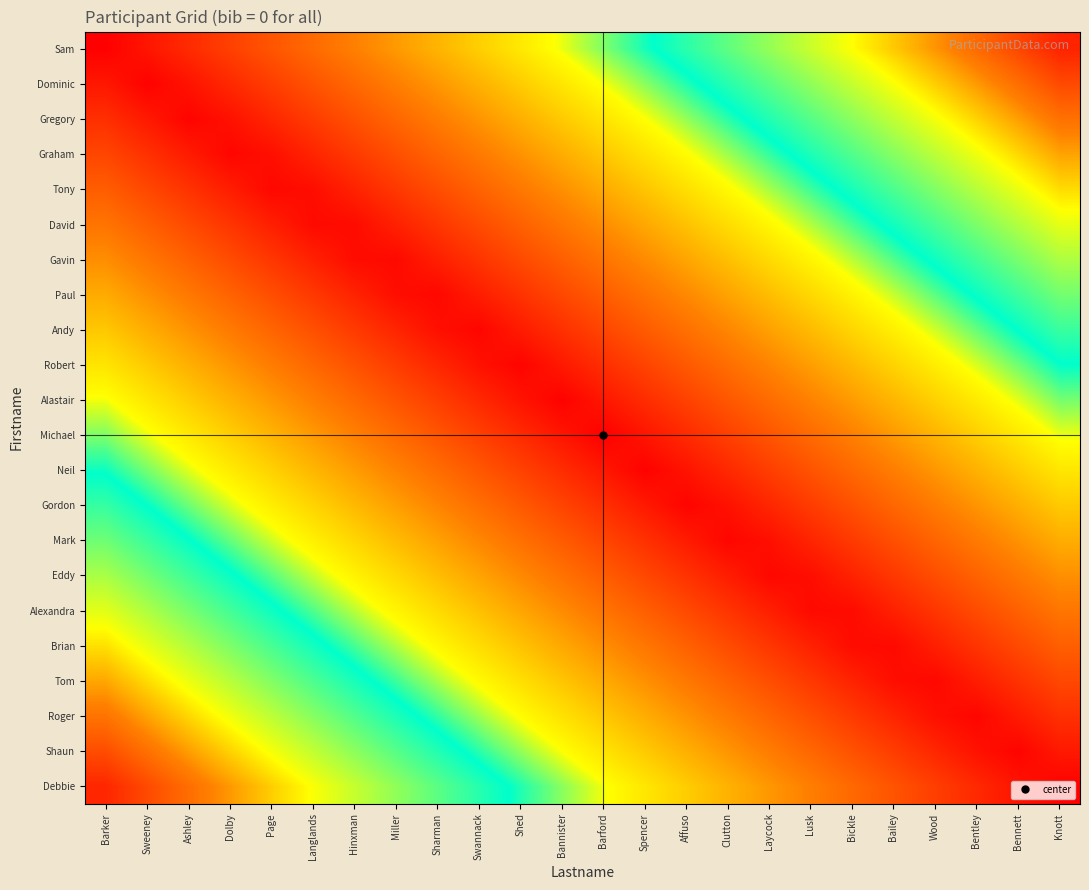

Reading right to left, what are all the values shown in this chart?

Sam: Knott=1.0	Bennett=0.9	Bentley=0.9	Wood=0.8	Bailey=0.8	Bickle=0.8	Lusk=0.7	Laycock=0.7	Clutton=0.6	Affuso=0.6	Spencer=0.5	Barford=0.5	Bannister=0.5	Shed=0.4	Swannack=0.4	Sharman=0.3	Miller=0.3	Hinxman=0.2	Langlands=0.2	Page=0.2	Dolby=0.1	Ashley=0.1	Sweeney=0.0	Barker=0.0
Dominic: Knott=0.9	Bennett=0.9	Bentley=0.8	Wood=0.8	Bailey=0.7	Bickle=0.7	Lusk=0.7	Laycock=0.6	Clutton=0.6	Affuso=0.5	Spencer=0.5	Barford=0.5	Bannister=0.4	Shed=0.4	Swannack=0.3	Sharman=0.3	Miller=0.2	Hinxman=0.2	Langlands=0.2	Page=0.1	Dolby=0.1	Ashley=0.0	Sweeney=0.0	Barker=0.0
Gregory: Knott=0.9	Bennett=0.8	Bentley=0.8	Wood=0.7	Bailey=0.7	Bickle=0.7	Lusk=0.6	Laycock=0.6	Clutton=0.5	Affuso=0.5	Spencer=0.5	Barford=0.4	Bannister=0.4	Shed=0.3	Swannack=0.3	Sharman=0.2	Miller=0.2	Hinxman=0.2	Langlands=0.1	Page=0.1	Dolby=0.0	Ashley=0.0	Sweeney=0.0	Barker=0.1
Graham: Knott=0.8	Bennett=0.8	Bentley=0.7	Wood=0.7	Bailey=0.7	Bickle=0.6	Lusk=0.6	Laycock=0.5	Clutton=0.5	Affuso=0.4	Spencer=0.4	Barford=0.4	Bannister=0.3	Shed=0.3	Swannack=0.2	Sharman=0.2	Miller=0.2	Hinxman=0.1	Langlands=0.1	Page=0.0	Dolby=0.0	Ashley=0.1	Sweeney=0.1	Barker=0.1
Tony: Knott=0.8	Bennett=0.7	Bentley=0.7	Wood=0.7	Bailey=0.6	Bickle=0.6	Lusk=0.5	Laycock=0.5	Clutton=0.4	Affuso=0.4	Spencer=0.4	Barford=0.3	Bannister=0.3	Shed=0.2	Swannack=0.2	Sharman=0.2	Miller=0.1	Hinxman=0.1	Langlands=0.0	Page=0.0	Dolby=0.1	Ashley=0.1	Sweeney=0.1	Barker=0.2
David: Knott=0.7	Bennett=0.7	Bentley=0.6	Wood=0.6	Bailey=0.6	Bickle=0.5	Lusk=0.5	Laycock=0.4	Clutton=0.4	Affuso=0.4	Spencer=0.3	Barford=0.3	Bannister=0.2	Shed=0.2	Swannack=0.1	Sharman=0.1	Miller=0.1	Hinxman=0.0	Langlands=0.0	Page=0.1	Dolby=0.1	Ashley=0.1	Sweeney=0.2	Barker=0.2
Gavin: Knott=0.7	Bennett=0.6	Bentley=0.6	Wood=0.6	Bailey=0.5	Bickle=0.5	Lusk=0.4	Laycock=0.4	Clutton=0.4	Affuso=0.3	Spencer=0.3	Barford=0.2	Bannister=0.2	Shed=0.1	Swannack=0.1	Sharman=0.1	Miller=0.0	Hinxman=0.0	Langlands=0.1	Page=0.1	Dolby=0.1	Ashley=0.2	Sweeney=0.2	Barker=0.3
Paul: Knott=0.6	Bennett=0.6	Bentley=0.6	Wood=0.5	Bailey=0.5	Bickle=0.4	Lusk=0.4	Laycock=0.3	Clutton=0.3	Affuso=0.3	Spencer=0.2	Barford=0.2	Bannister=0.1	Shed=0.1	Swannack=0.1	Sharman=0.0	Miller=0.0	Hinxman=0.1	Langlands=0.1	Page=0.2	Dolby=0.2	Ashley=0.2	Sweeney=0.3	Barker=0.3
Andy: Knott=0.6	Bennett=0.6	Bentley=0.5	Wood=0.5	Bailey=0.4	Bickle=0.4	Lusk=0.3	Laycock=0.3	Clutton=0.3	Affuso=0.2	Spencer=0.2	Barford=0.1	Bannister=0.1	Shed=0.1	Swannack=0.0	Sharman=0.0	Miller=0.1	Hinxman=0.1	Langlands=0.2	Page=0.2	Dolby=0.2	Ashley=0.3	Sweeney=0.3	Barker=0.4
Robert: Knott=0.5	Bennett=0.5	Bentley=0.5	Wood=0.4	Bailey=0.4	Bickle=0.3	Lusk=0.3	Laycock=0.3	Clutton=0.2	Affuso=0.2	Spencer=0.1	Barford=0.1	Bannister=0.0	Shed=0.0	Swannack=0.0	Sharman=0.1	Miller=0.1	Hinxman=0.2	Langlands=0.2	Page=0.2	Dolby=0.3	Ashley=0.3	Sweeney=0.4	Barker=0.4
Alastair: Knott=0.5	Bennett=0.5	Bentley=0.4	Wood=0.4	Bailey=0.3	Bickle=0.3	Lusk=0.3	Laycock=0.2	Clutton=0.2	Affuso=0.1	Spencer=0.1	Barford=0.0	Bannister=0.0	Shed=0.0	Swannack=0.1	Sharman=0.1	Miller=0.2	Hinxman=0.2	Langlands=0.2	Page=0.3	Dolby=0.3	Ashley=0.4	Sweeney=0.4	Barker=0.5
Michael: Knott=0.5	Bennett=0.4	Bentley=0.4	Wood=0.3	Bailey=0.3	Bickle=0.2	Lusk=0.2	Laycock=0.2	Clutton=0.1	Affuso=0.1	Spencer=0.0	Barford=0.0	Bannister=0.0	Shed=0.1	Swannack=0.1	Sharman=0.2	Miller=0.2	Hinxman=0.2	Langlands=0.3	Page=0.3	Dolby=0.4	Ashley=0.4	Sweeney=0.5	Barker=0.5
Neil: Knott=0.4	Bennett=0.4	Bentley=0.3	Wood=0.3	Bailey=0.2	Bickle=0.2	Lusk=0.2	Laycock=0.1	Clutton=0.1	Affuso=0.0	Spencer=0.0	Barford=0.0	Bannister=0.1	Shed=0.1	Swannack=0.2	Sharman=0.2	Miller=0.3	Hinxman=0.3	Langlands=0.3	Page=0.4	Dolby=0.4	Ashley=0.5	Sweeney=0.5	Barker=0.5
Gordon: Knott=0.4	Bennett=0.3	Bentley=0.3	Wood=0.2	Bailey=0.2	Bickle=0.2	Lusk=0.1	Laycock=0.1	Clutton=0.0	Affuso=0.0	Spencer=0.0	Barford=0.1	Bannister=0.1	Shed=0.2	Swannack=0.2	Sharman=0.3	Miller=0.3	Hinxman=0.3	Langlands=0.4	Page=0.4	Dolby=0.5	Ashley=0.5	Sweeney=0.5	Barker=0.6
Mark: Knott=0.3	Bennett=0.3	Bentley=0.2	Wood=0.2	Bailey=0.2	Bickle=0.1	Lusk=0.1	Laycock=0.0	Clutton=0.0	Affuso=0.1	Spencer=0.1	Barford=0.1	Bannister=0.2	Shed=0.2	Swannack=0.3	Sharman=0.3	Miller=0.3	Hinxman=0.4	Langlands=0.4	Page=0.5	Dolby=0.5	Ashley=0.6	Sweeney=0.6	Barker=0.6
Eddy: Knott=0.3	Bennett=0.2	Bentley=0.2	Wood=0.2	Bailey=0.1	Bickle=0.1	Lusk=0.0	Laycock=0.0	Clutton=0.1	Affuso=0.1	Spencer=0.1	Barford=0.2	Bannister=0.2	Shed=0.3	Swannack=0.3	Sharman=0.3	Miller=0.4	Hinxman=0.4	Langlands=0.5	Page=0.5	Dolby=0.6	Ashley=0.6	Sweeney=0.6	Barker=0.7
Alexandra: Knott=0.2	Bennett=0.2	Bentley=0.1	Wood=0.1	Bailey=0.1	Bickle=0.0	Lusk=0.0	Laycock=0.1	Clutton=0.1	Affuso=0.1	Spencer=0.2	Barford=0.2	Bannister=0.3	Shed=0.3	Swannack=0.4	Sharman=0.4	Miller=0.4	Hinxman=0.5	Langlands=0.5	Page=0.6	Dolby=0.6	Ashley=0.6	Sweeney=0.7	Barker=0.7
Brian: Knott=0.2	Bennett=0.1	Bentley=0.1	Wood=0.1	Bailey=0.0	Bickle=0.0	Lusk=0.1	Laycock=0.1	Clutton=0.1	Affuso=0.2	Spencer=0.2	Barford=0.3	Bannister=0.3	Shed=0.4	Swannack=0.4	Sharman=0.4	Miller=0.5	Hinxman=0.5	Langlands=0.6	Page=0.6	Dolby=0.6	Ashley=0.7	Sweeney=0.7	Barker=0.8
Tom: Knott=0.1	Bennett=0.1	Bentley=0.1	Wood=0.0	Bailey=0.0	Bickle=0.1	Lusk=0.1	Laycock=0.2	Clutton=0.2	Affuso=0.2	Spencer=0.3	Barford=0.3	Bannister=0.4	Shed=0.4	Swannack=0.4	Sharman=0.5	Miller=0.5	Hinxman=0.6	Langlands=0.6	Page=0.7	Dolby=0.7	Ashley=0.7	Sweeney=0.8	Barker=0.8
Roger: Knott=0.1	Bennett=0.1	Bentley=0.0	Wood=0.0	Bailey=0.1	Bickle=0.1	Lusk=0.2	Laycock=0.2	Clutton=0.2	Affuso=0.3	Spencer=0.3	Barford=0.4	Bannister=0.4	Shed=0.4	Swannack=0.5	Sharman=0.5	Miller=0.6	Hinxman=0.6	Langlands=0.7	Page=0.7	Dolby=0.7	Ashley=0.8	Sweeney=0.8	Barker=0.9
Shaun: Knott=0.0	Bennett=0.0	Bentley=0.0	Wood=0.1	Bailey=0.1	Bickle=0.2	Lusk=0.2	Laycock=0.2	Clutton=0.3	Affuso=0.3	Spencer=0.4	Barford=0.4	Bannister=0.5	Shed=0.5	Swannack=0.5	Sharman=0.6	Miller=0.6	Hinxman=0.7	Langlands=0.7	Page=0.7	Dolby=0.8	Ashley=0.8	Sweeney=0.9	Barker=0.9
Debbie: Knott=0.0	Bennett=0.0	Bentley=0.1	Wood=0.1	Bailey=0.2	Bickle=0.2	Lusk=0.2	Laycock=0.3	Clutton=0.3	Affuso=0.4	Spencer=0.4	Barford=0.5	Bannister=0.5	Shed=0.5	Swannack=0.6	Sharman=0.6	Miller=0.7	Hinxman=0.7	Langlands=0.7	Page=0.8	Dolby=0.8	Ashley=0.9	Sweeney=0.9	Barker=1.0